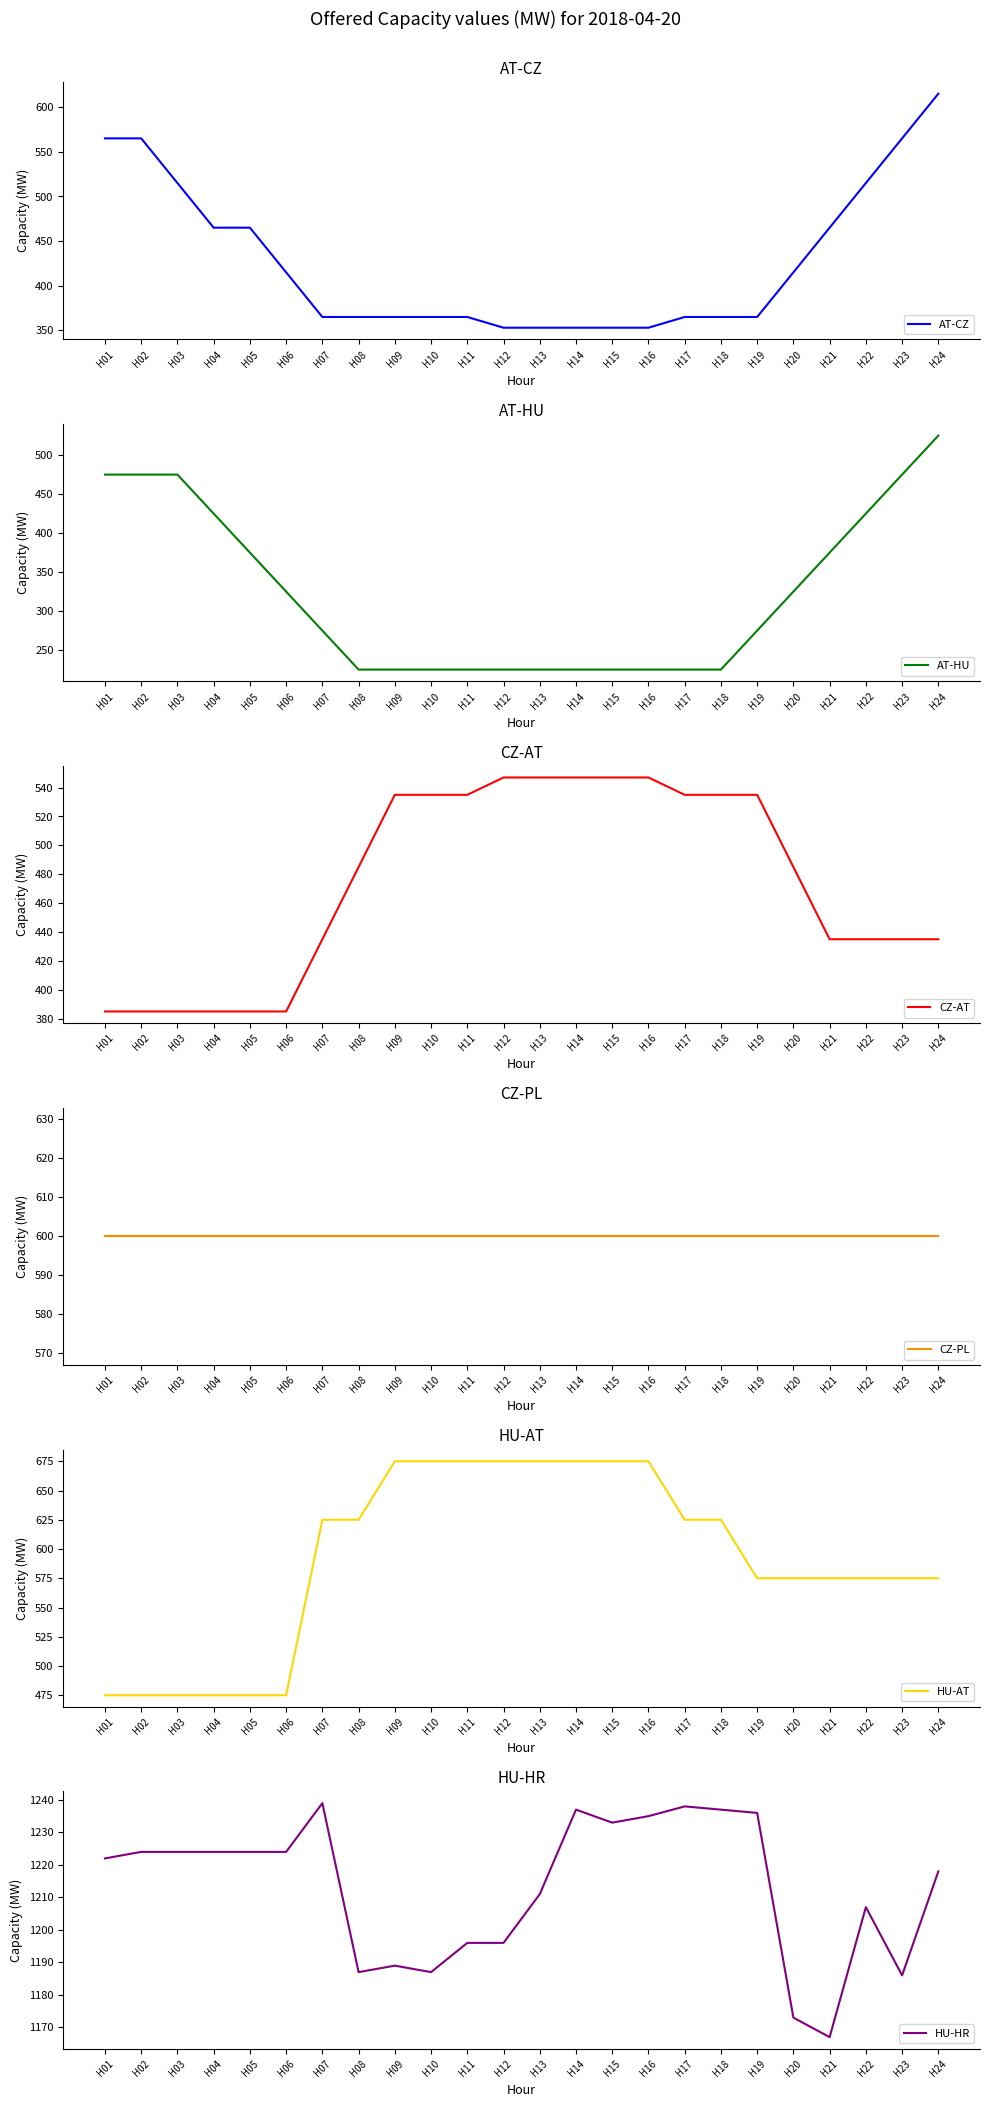

What is the total value across all series at H04?

3574